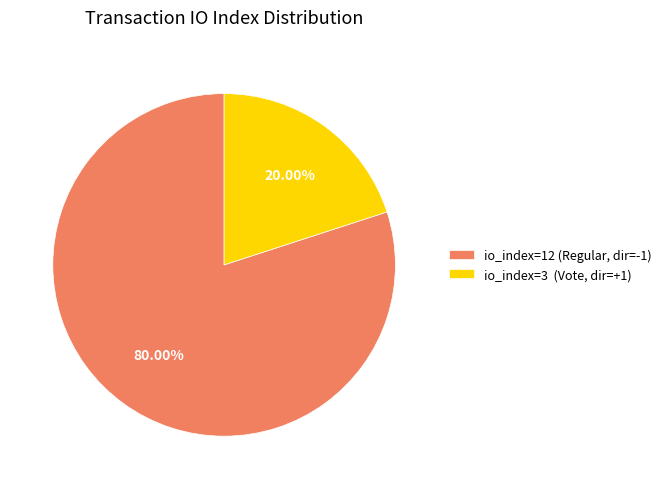

Rank the categories by value from lowest to highest.

io_index=3 (Vote, dir=+1), io_index=12 (Regular, dir=-1)